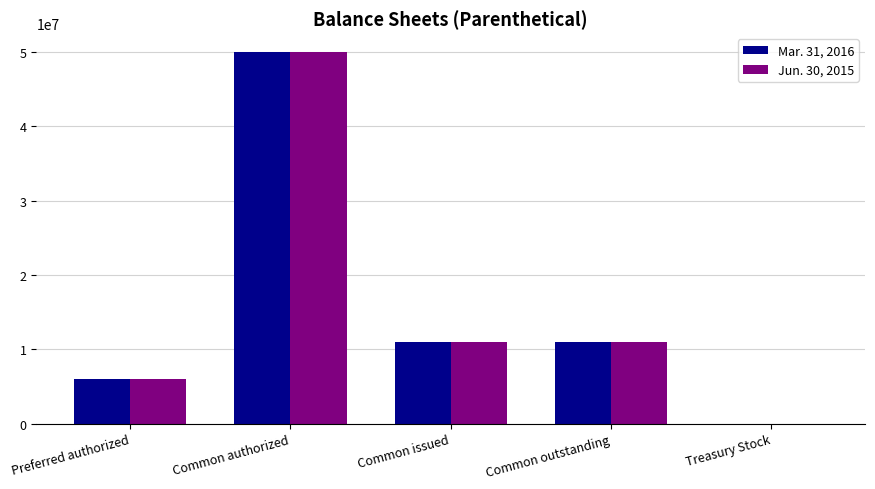

Is it true that Mar. 31, 2016 equals 10211384 at Common authorized?

False